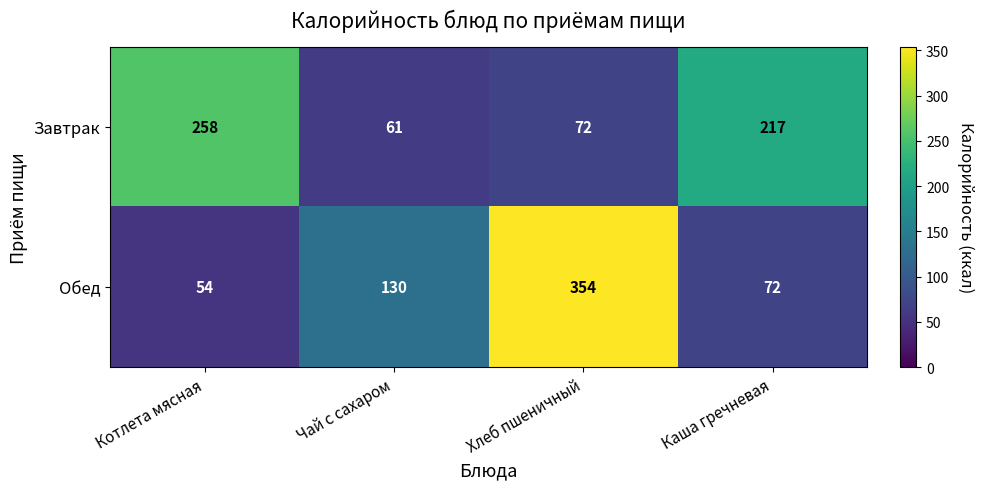

Which category has the lowest value across all series?

Котлета мясная